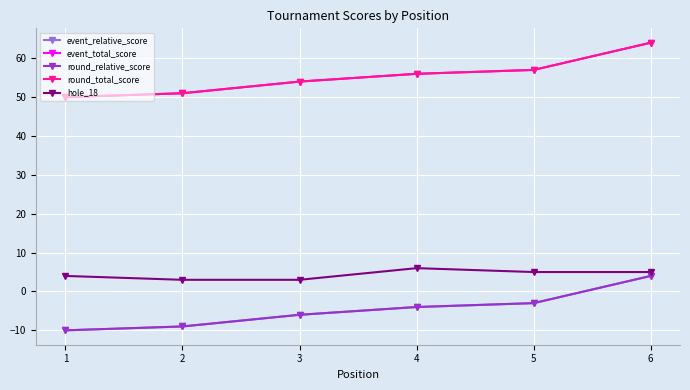

Does the chart have visible grid lines?

Yes